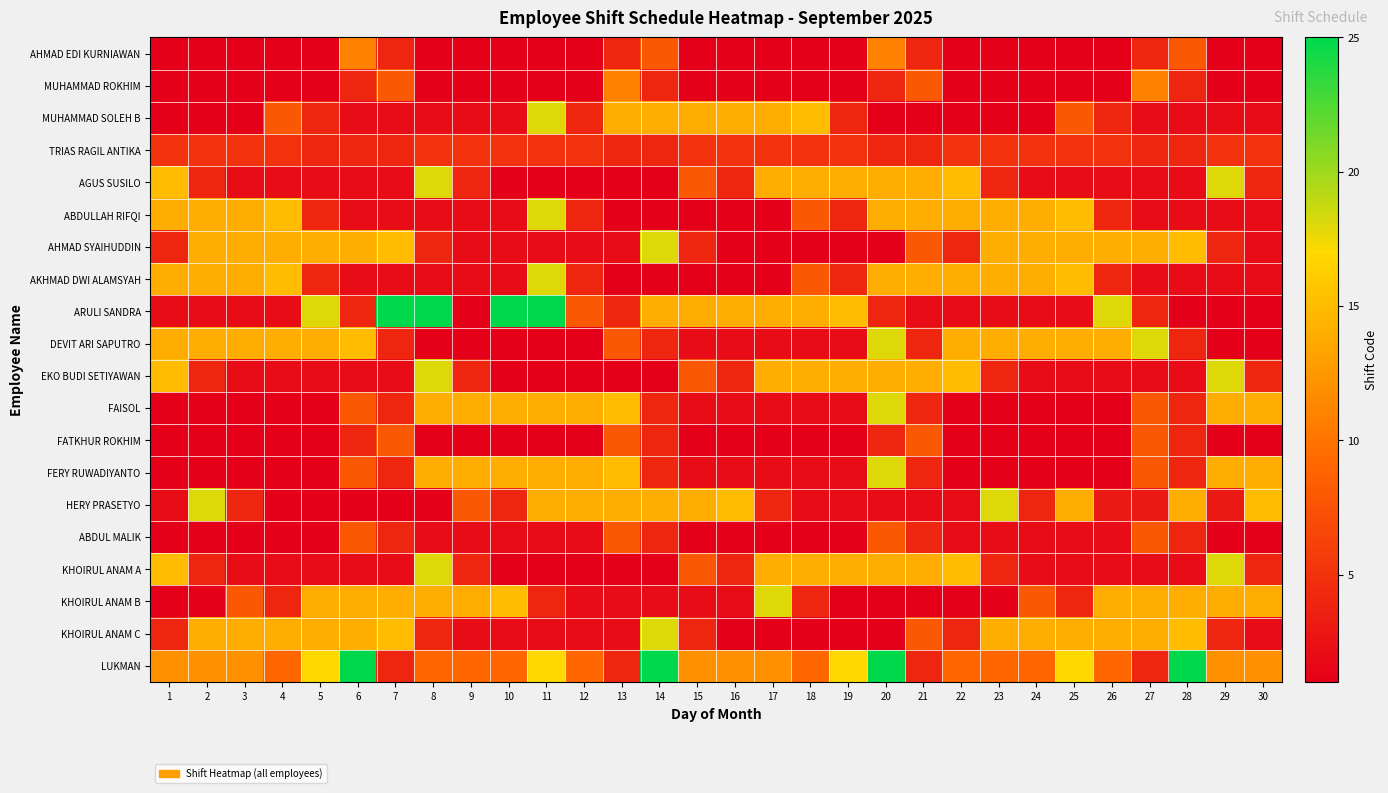

List the series in order of their peak value, lowest first.

TRIAS RAGIL ANTIKA, FATKHUR ROKHIM, ABDUL MALIK, AHMAD EDI KURNIAWAN, MUHAMMAD ROKHIM, MUHAMMAD SOLEH B, AGUS SUSILO, ABDULLAH RIFQI, AHMAD SYAIHUDDIN, AKHMAD DWI ALAMSYAH, DEVIT ARI SAPUTRO, EKO BUDI SETIYAWAN, FAISOL, FERY RUWADIYANTO, HERY PRASETYO, KHOIRUL ANAM A, KHOIRUL ANAM B, KHOIRUL ANAM C, ARULI SANDRA, LUKMAN